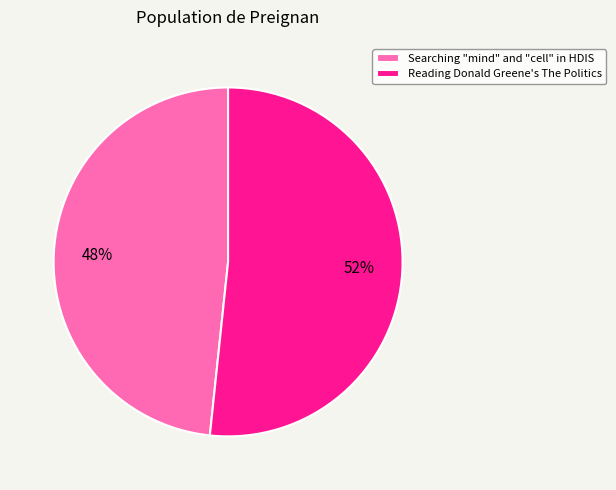

Approximately how many times larger is the value at Reading Donald Greene's The Politics compared to Searching "mind" and "cell" in HDIS?

1.1